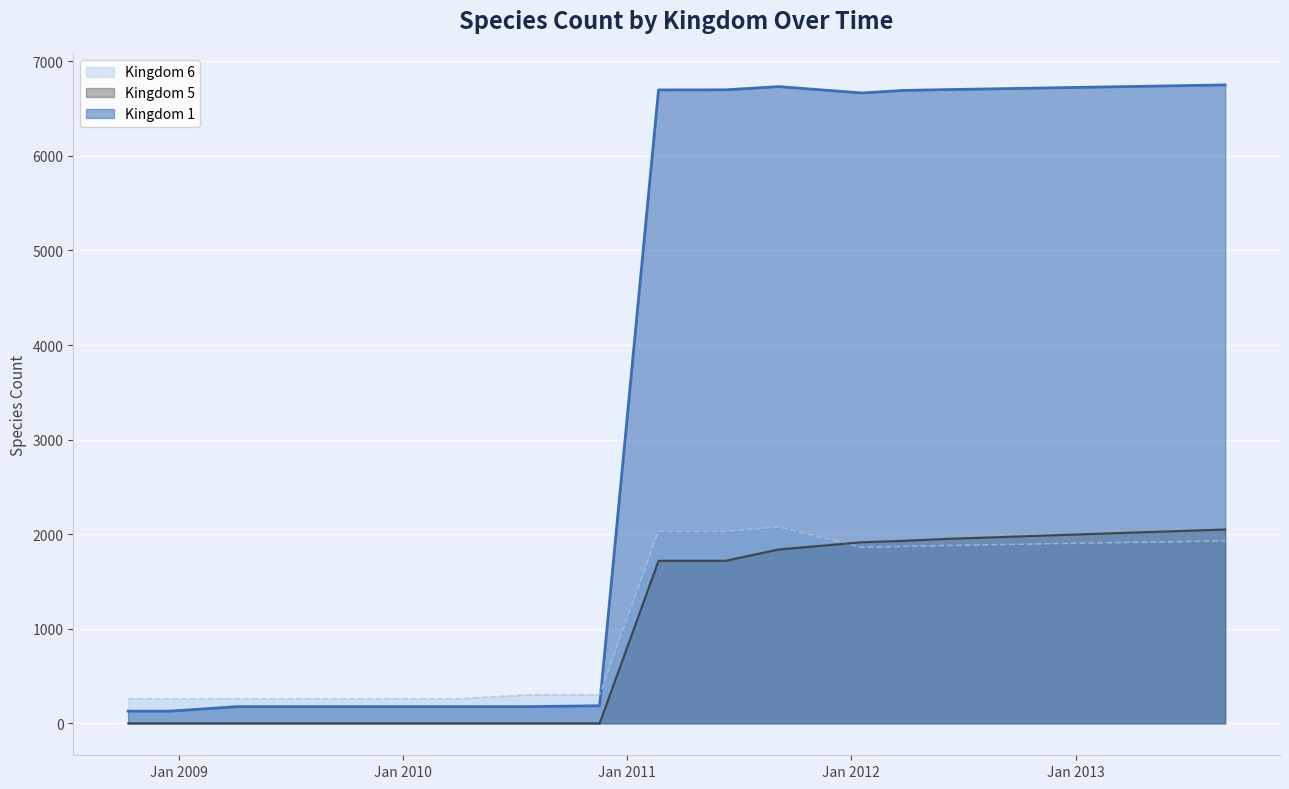

Reading left to right, transcribe all the data shown in this chart.

Kingdom 1: 129	129	177	177	177	177	177	177	186	6697	6698	6732	6665	6692	6700	6710	6720	6730	6740	6750
Kingdom 5: 0	0	0	0	0	0	0	0	0	1719	1719	1839	1915	1930	1950	1970	1990	2010	2030	2050
Kingdom 6: 260	260	260	260	260	260	260	303	303	2029	2029	2077	1860	1870	1880	1890	1900	1910	1920	1930